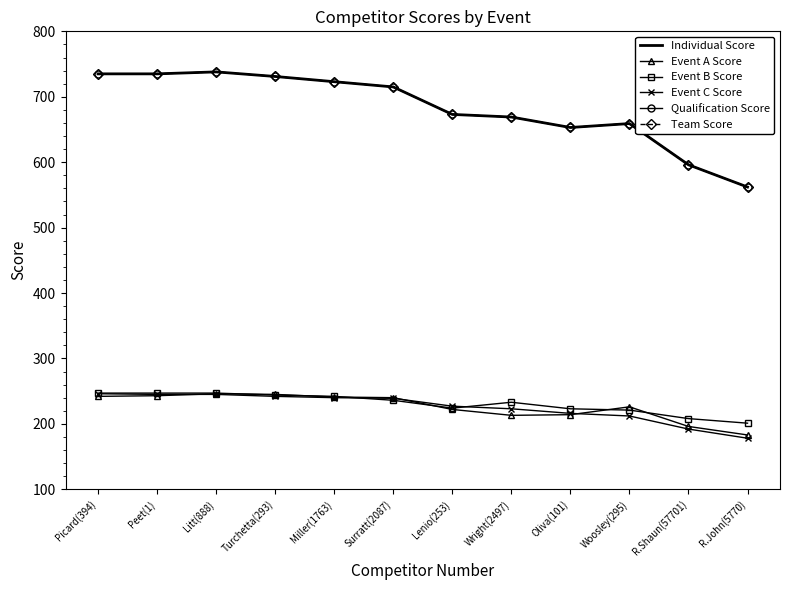

What is the label of the 5th point from the left?

Miller(1763)